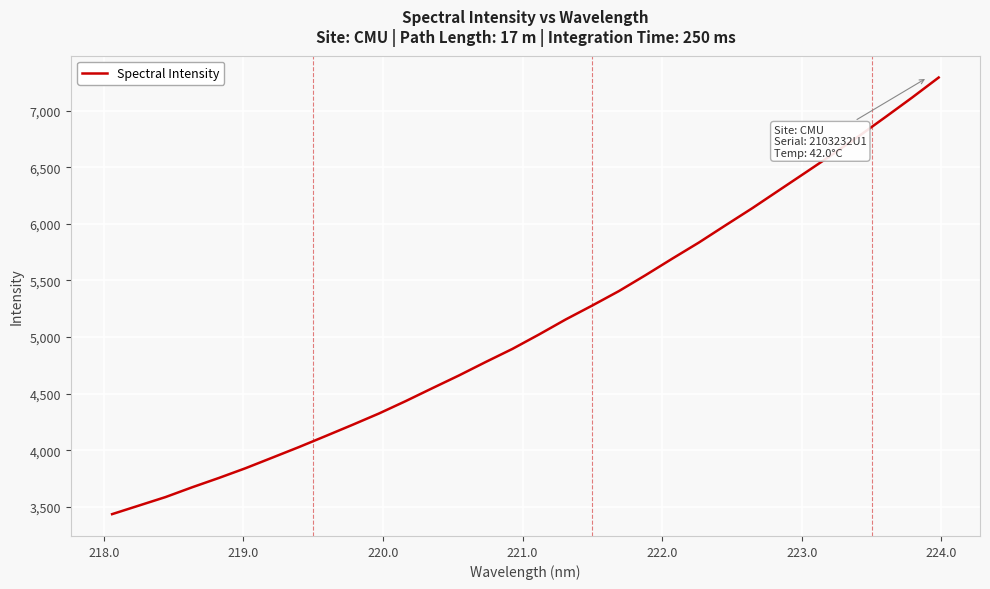

Reading right to left, list all the values displayed in this chart.

7293.0	7115.4	6943.4	6774.4	6611.6	6453.2	6295.7	6138.0	5987.3	5835.1	5692.6	5547.0	5406.2	5278.6	5154.9	5022.3	4894.5	4779.2	4660.5	4547.7	4433.6	4324.2	4223.4	4124.9	4027.5	3933.9	3840.8	3754.6	3672.3	3585.6	3510.3	3434.9